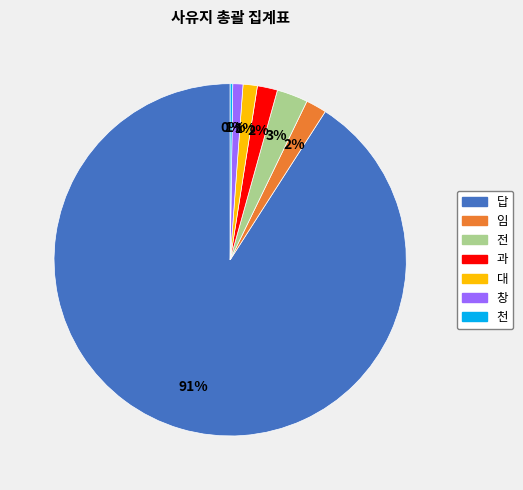

What is the ratio of the value at 창 to the value at 과?

0.5